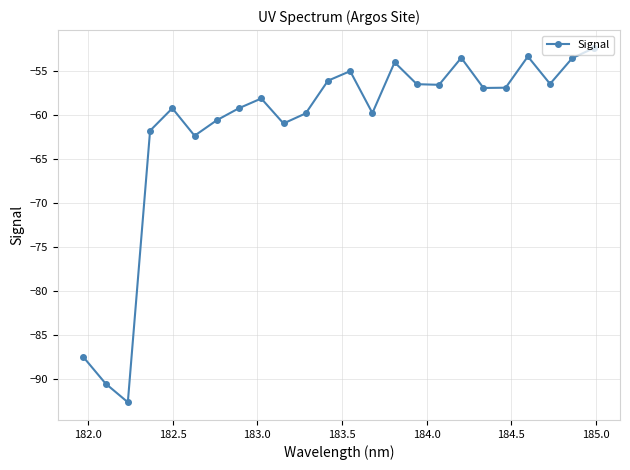

What is the average value?

-61.4